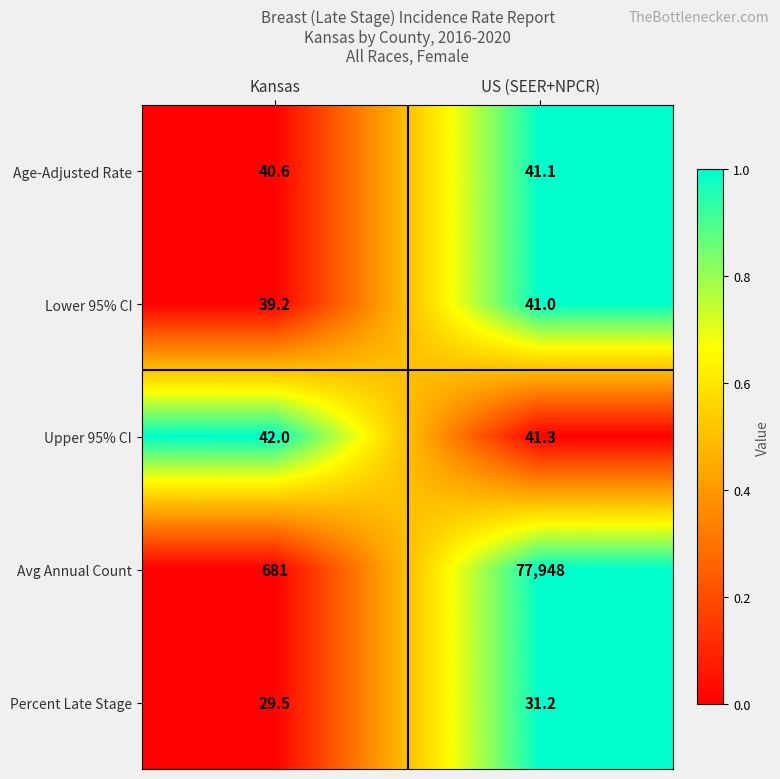

The Lower 95% CI series shows 68.9 at US (SEER+NPCR). True or false?

False